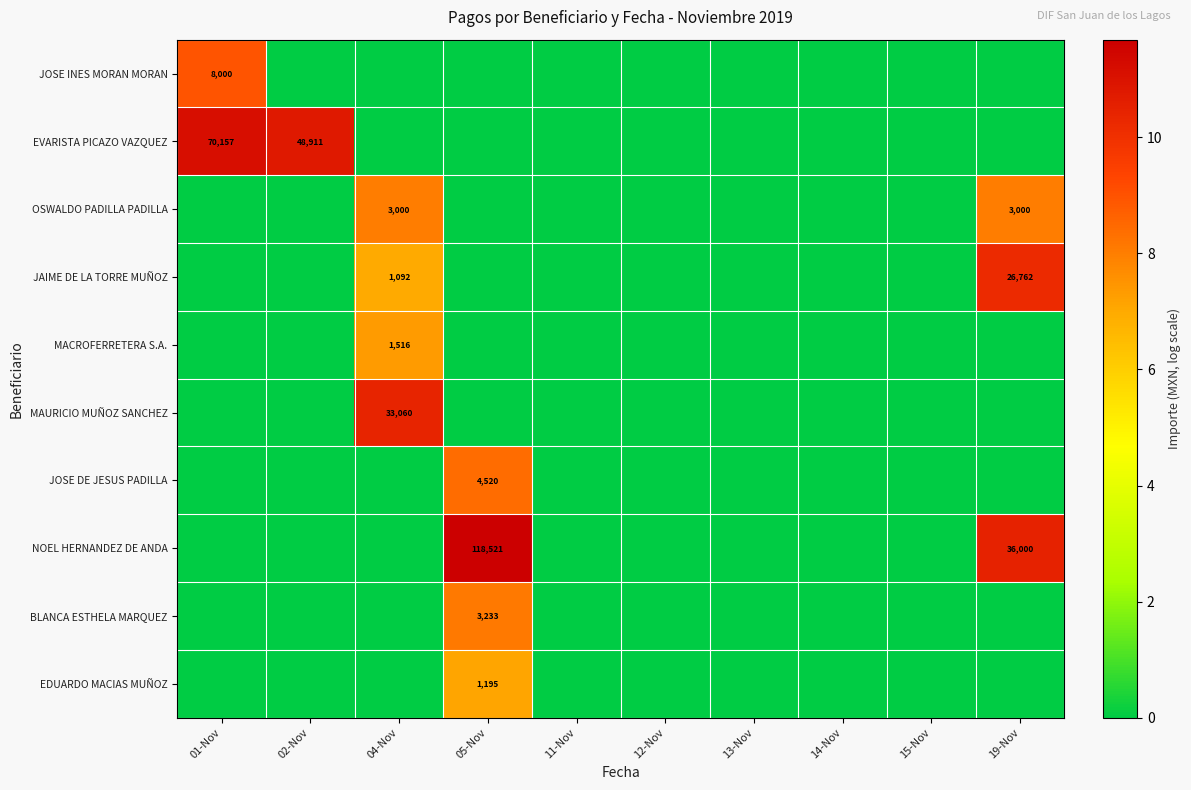

What is the maximum value for EDUARDO MACIAS MUÑOZ?

7.1